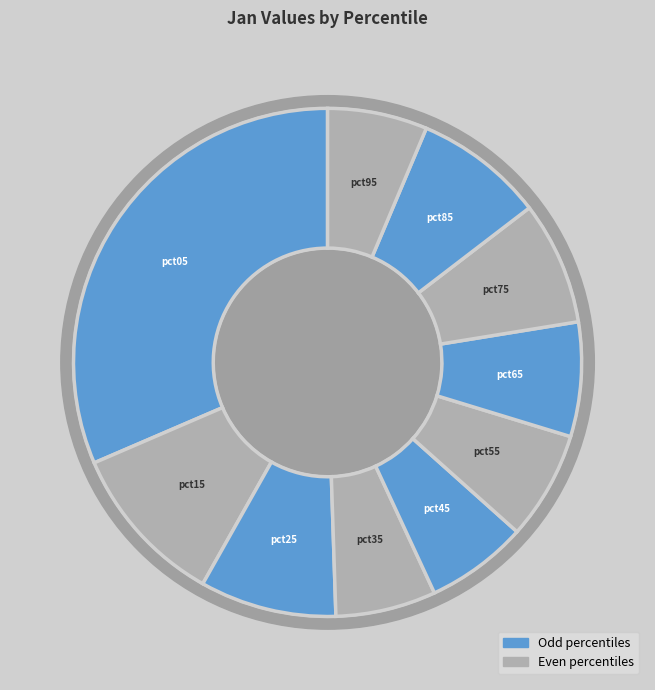

How many segments does this pie chart have?

10